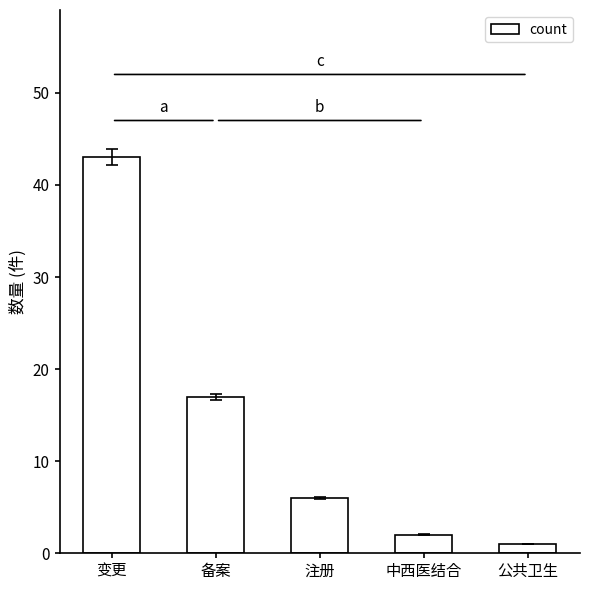

Reading right to left, transcribe all the data shown in this chart.

公共卫生=1	中西医结合=2	注册=6	备案=17	变更=43